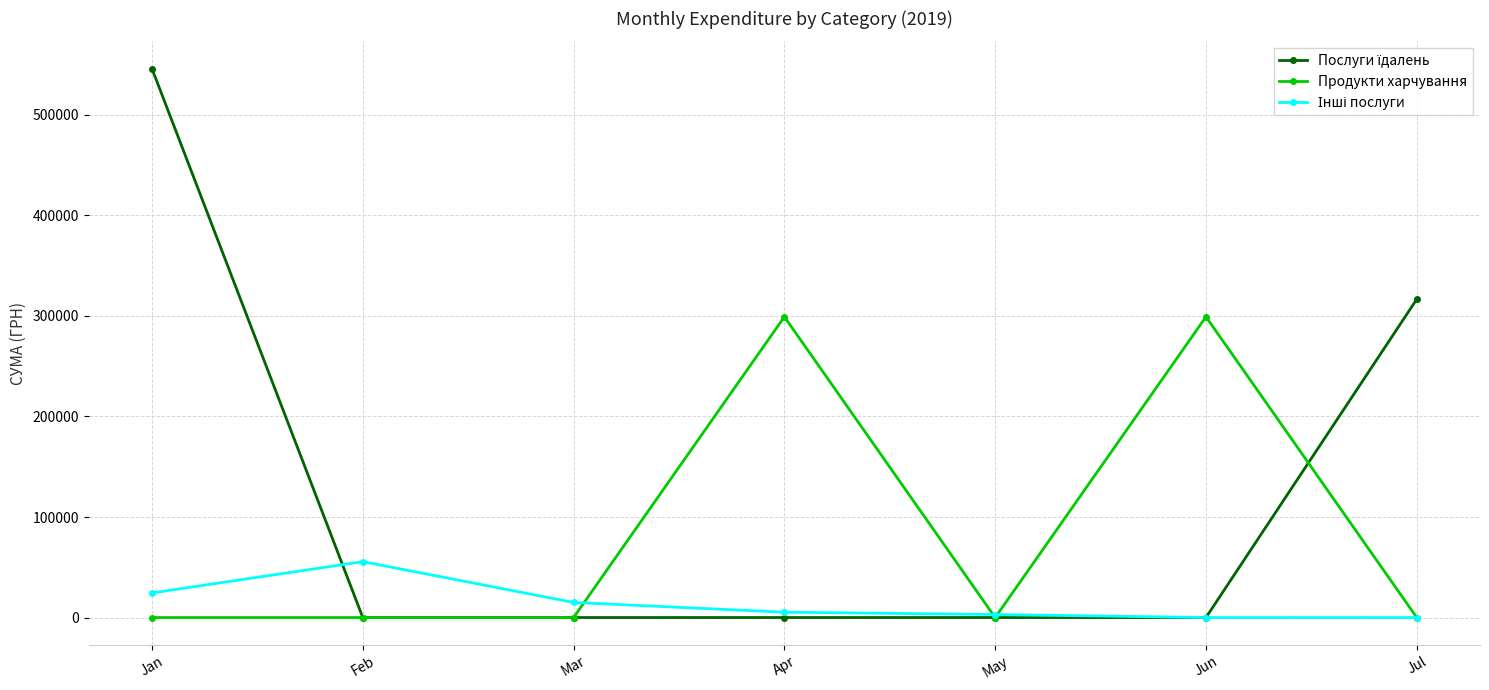

At which category is the sum across all series the highest?

Jan